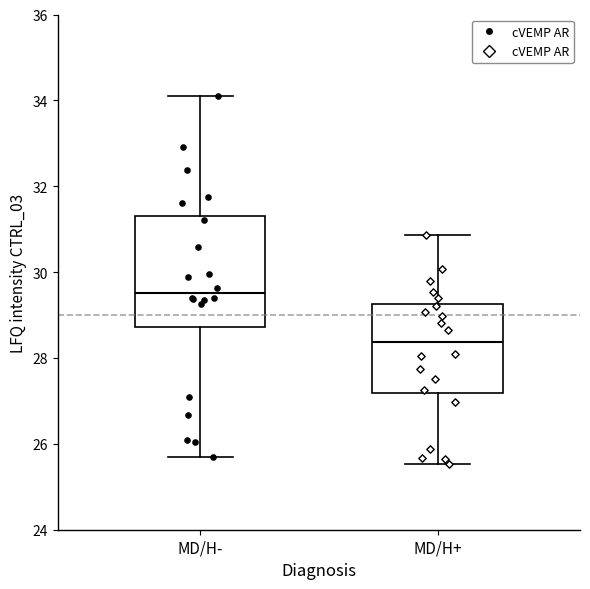

Reading left to right, transcribe this box plot: for each box, give where its median line is, the range the box spans, and where its two whiskers end, as read against the y-axis. The values are not printed on the chart, so give them approximately, as read against the axis.

MD/H-: median 29.6, box 28.8 to 31.4, whiskers 25.6 to 34.2
MD/H+: median 28.4, box 27.2 to 29.2, whiskers 25.6 to 30.8